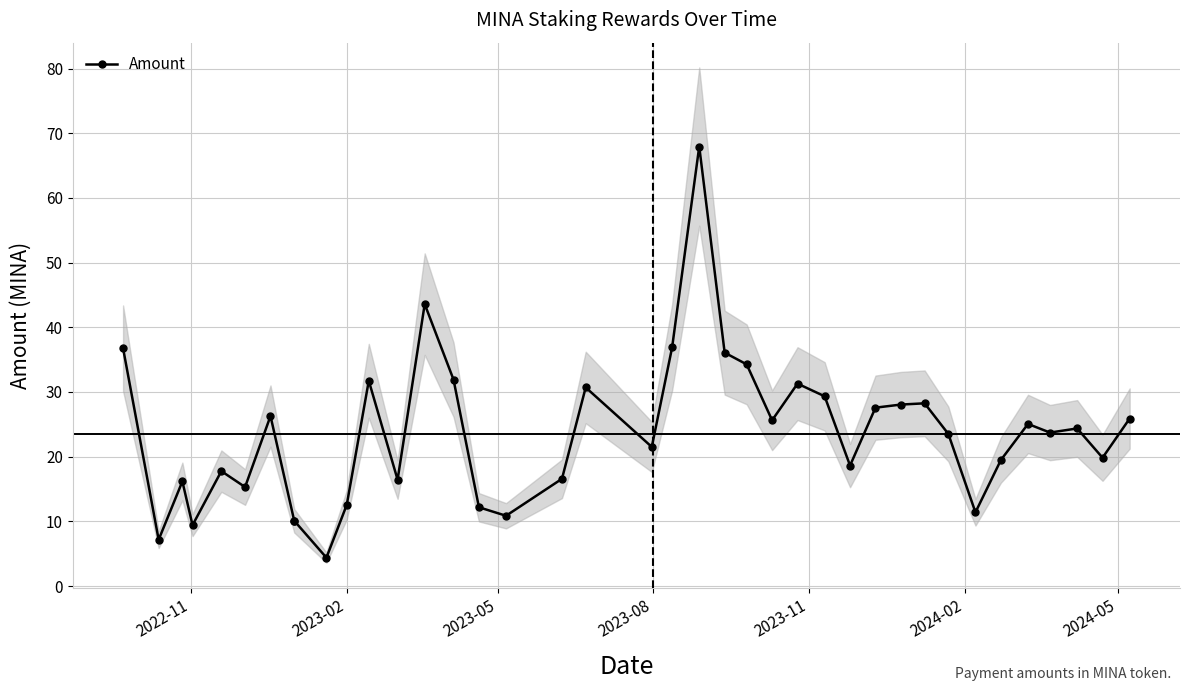

What is the sum of all values?

918.6